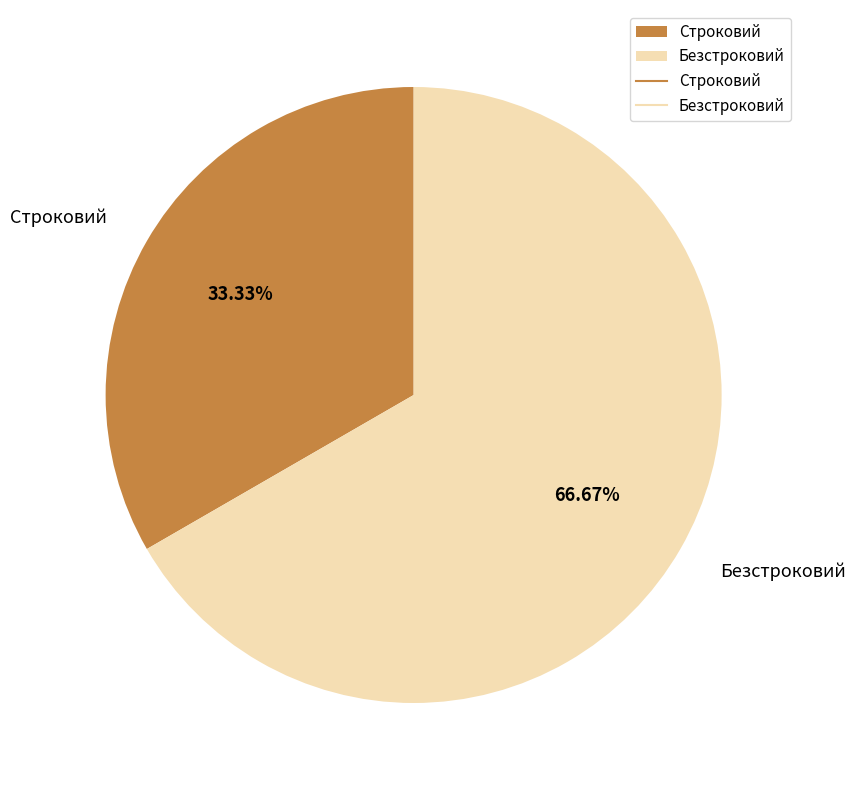

What is the ratio of the value at Безстроковий to the value at Строковий?

2.0